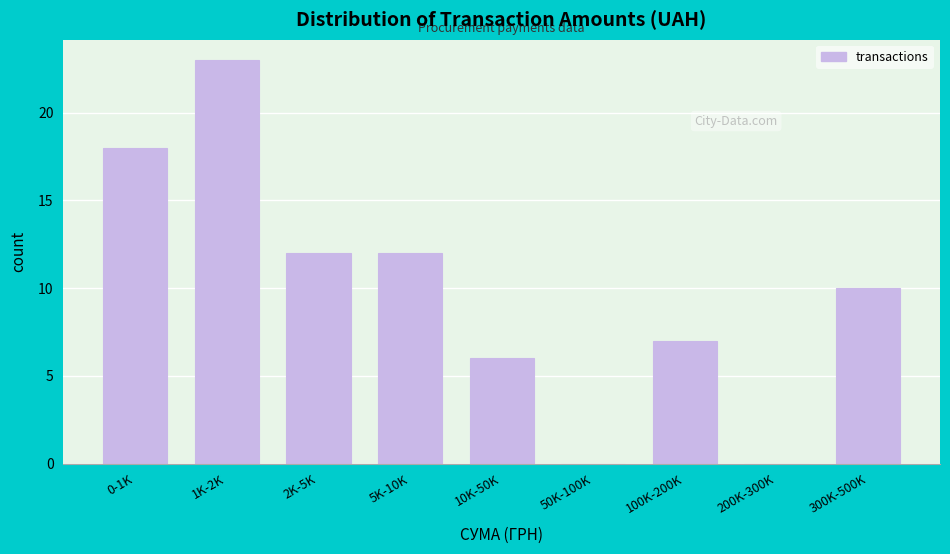

Reading left to right, list all the values displayed in this chart.

0-1K=18	1K-2K=23	2K-5K=12	5K-10K=12	10K-50K=6	50K-100K=0	100K-200K=7	200K-300K=0	300K-500K=10